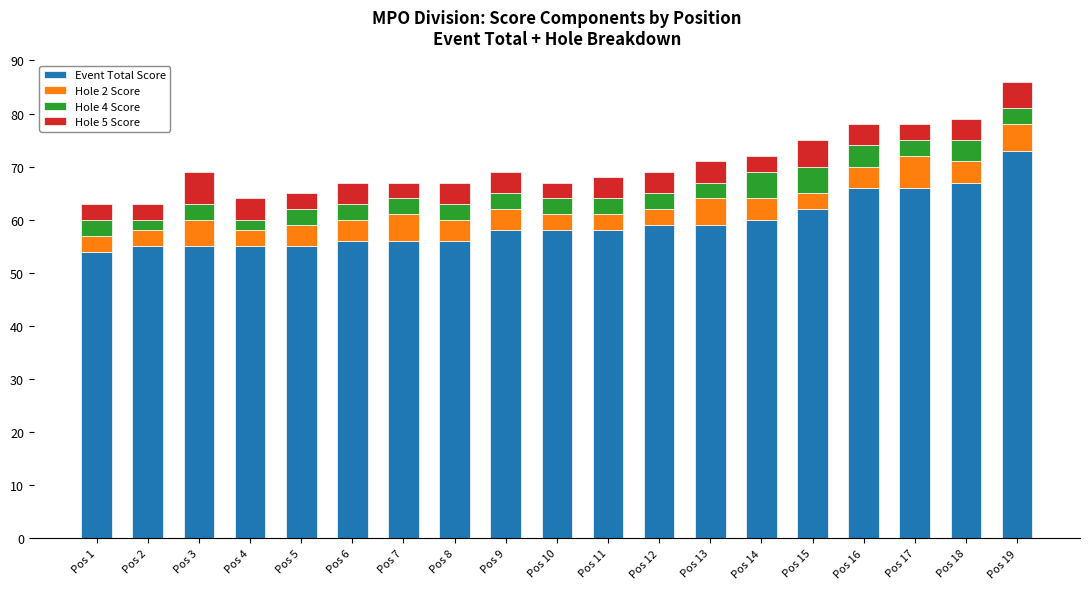

True or false: Event Total Score has a value of 84 at Pos 10.

False